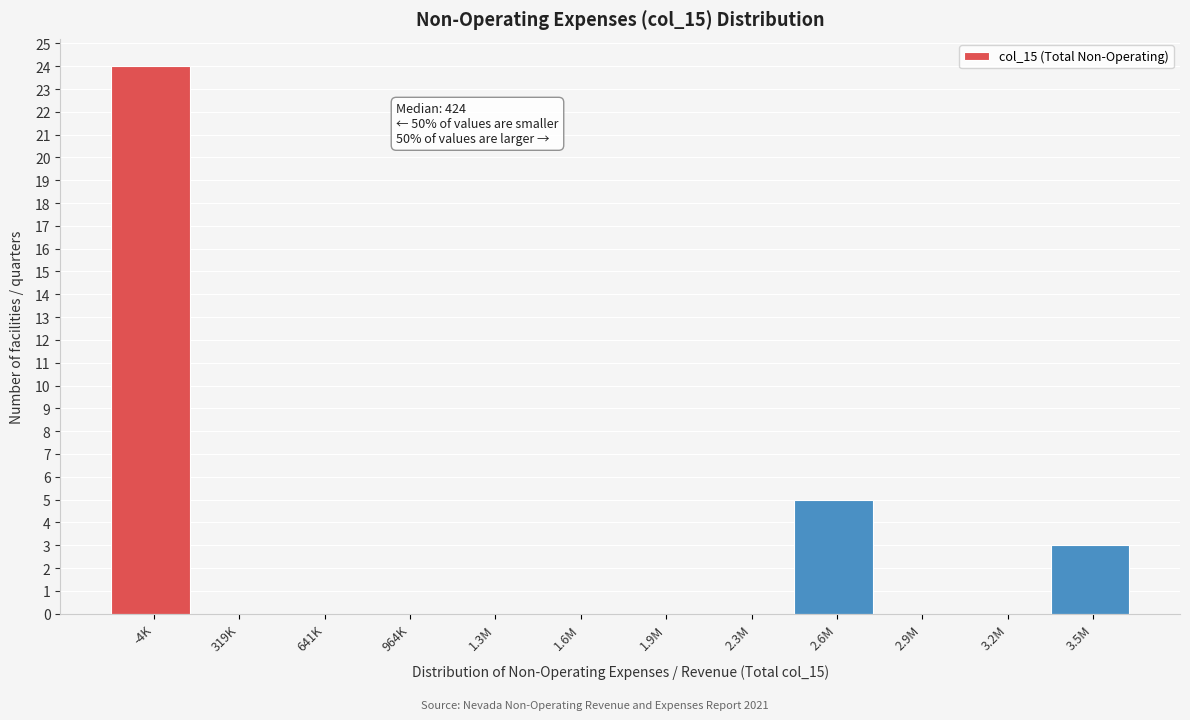

Reading left to right, extract all data points from this chart.

-4K=24	319K=0	641K=0	964K=0	1.3M=0	1.6M=0	1.9M=0	2.3M=0	2.6M=5	2.9M=0	3.2M=0	3.5M=3